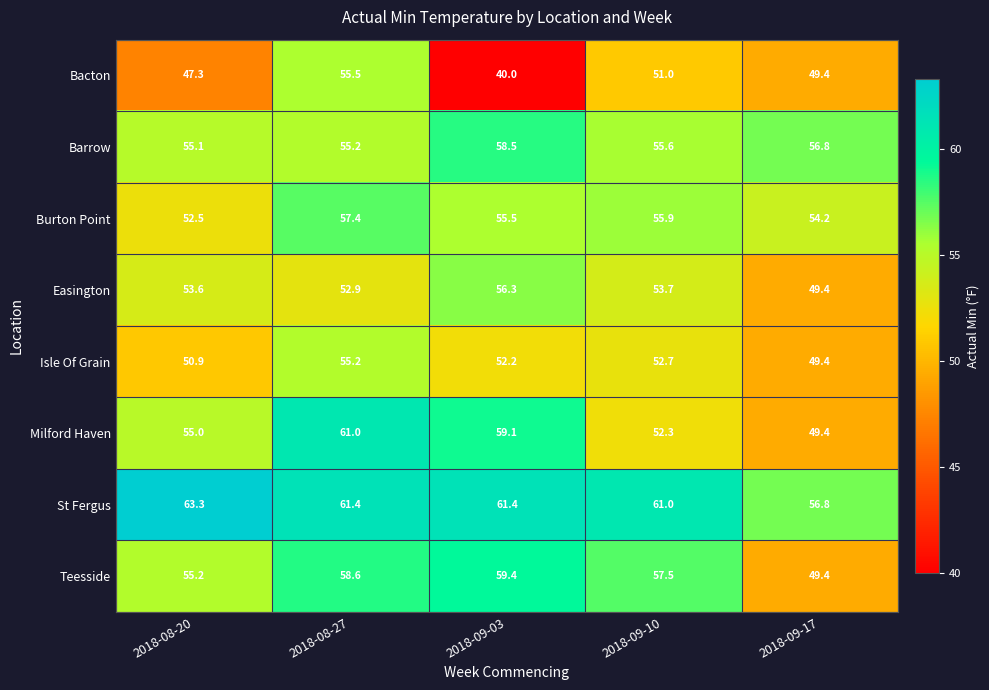

Where does the Bacton series first go above 49?

2018-08-27